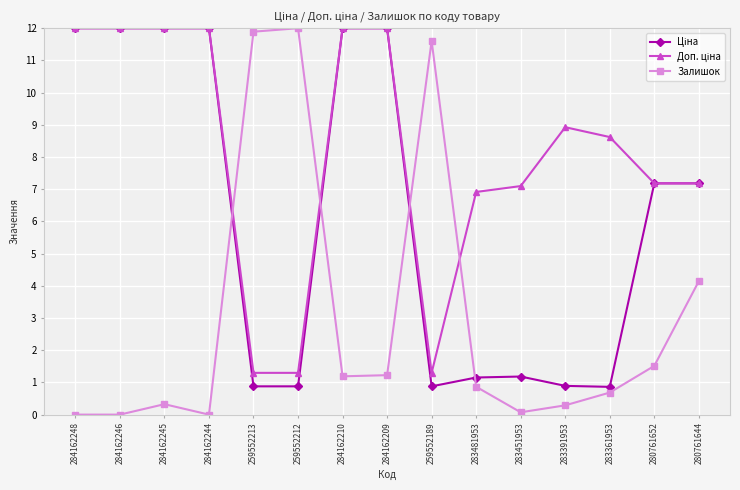

Where is the first local maximum for Залишок?

284162245